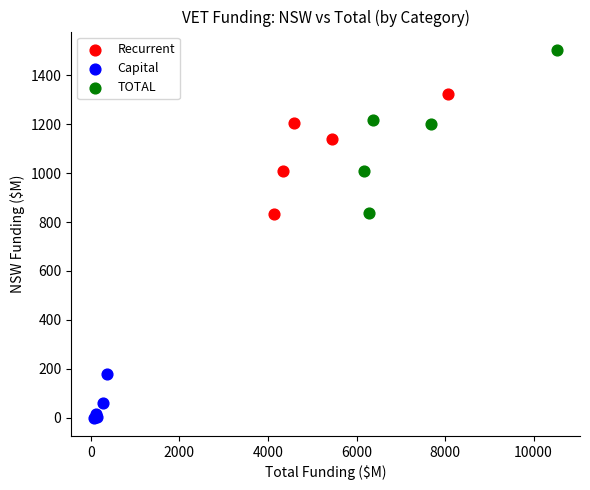

Which series reaches the maximum Y coordinate?

TOTAL